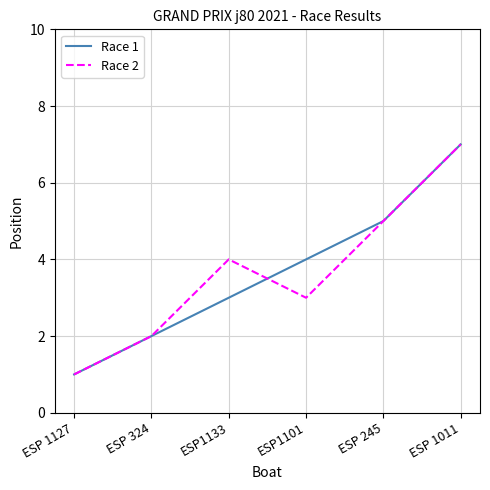

The Race 1 series shows 7 at ESP 1011. True or false?

True